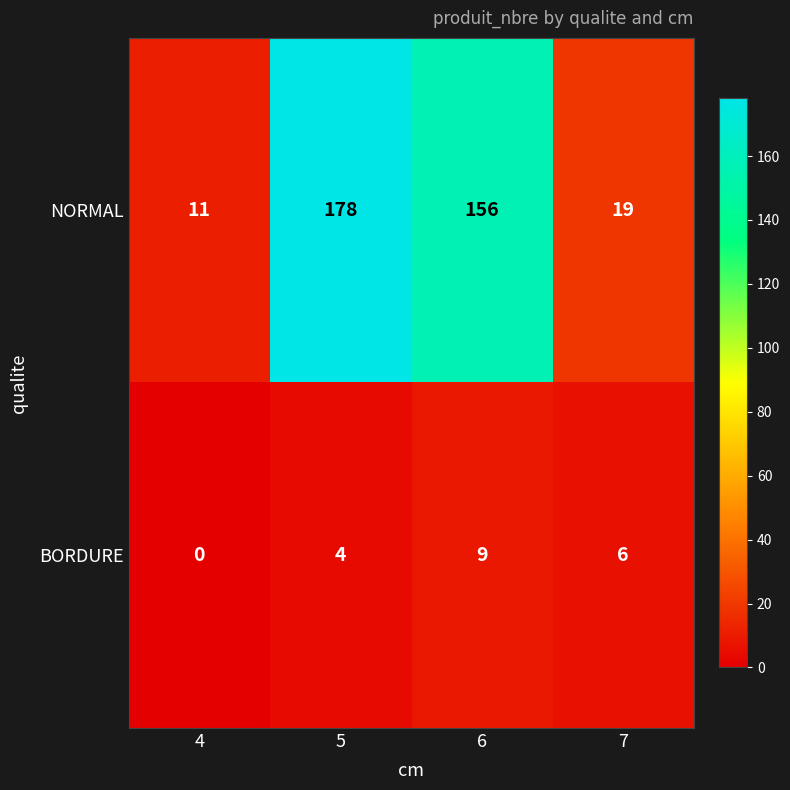

Reading left to right, list all the values displayed in this chart.

NORMAL: 11	178	156	19
BORDURE: 0	4	9	6